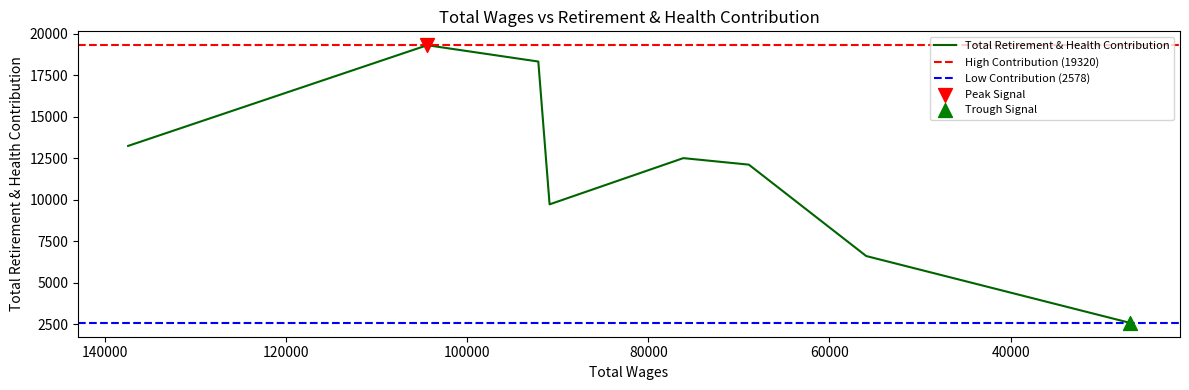

What is the ratio of the value at 76140.0 to the value at 55944.0?

1.9